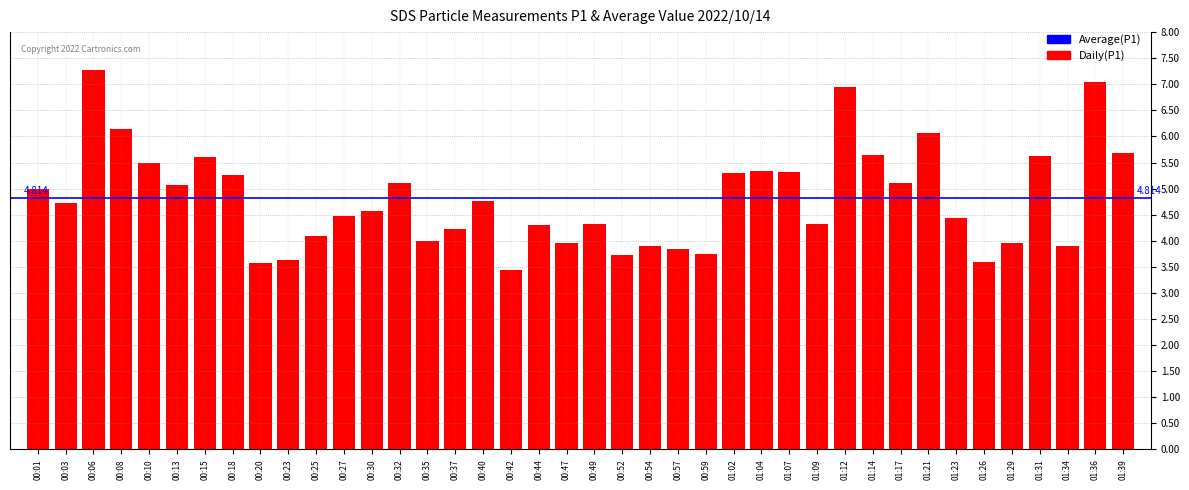

What is the minimum value shown in the chart?

3.4